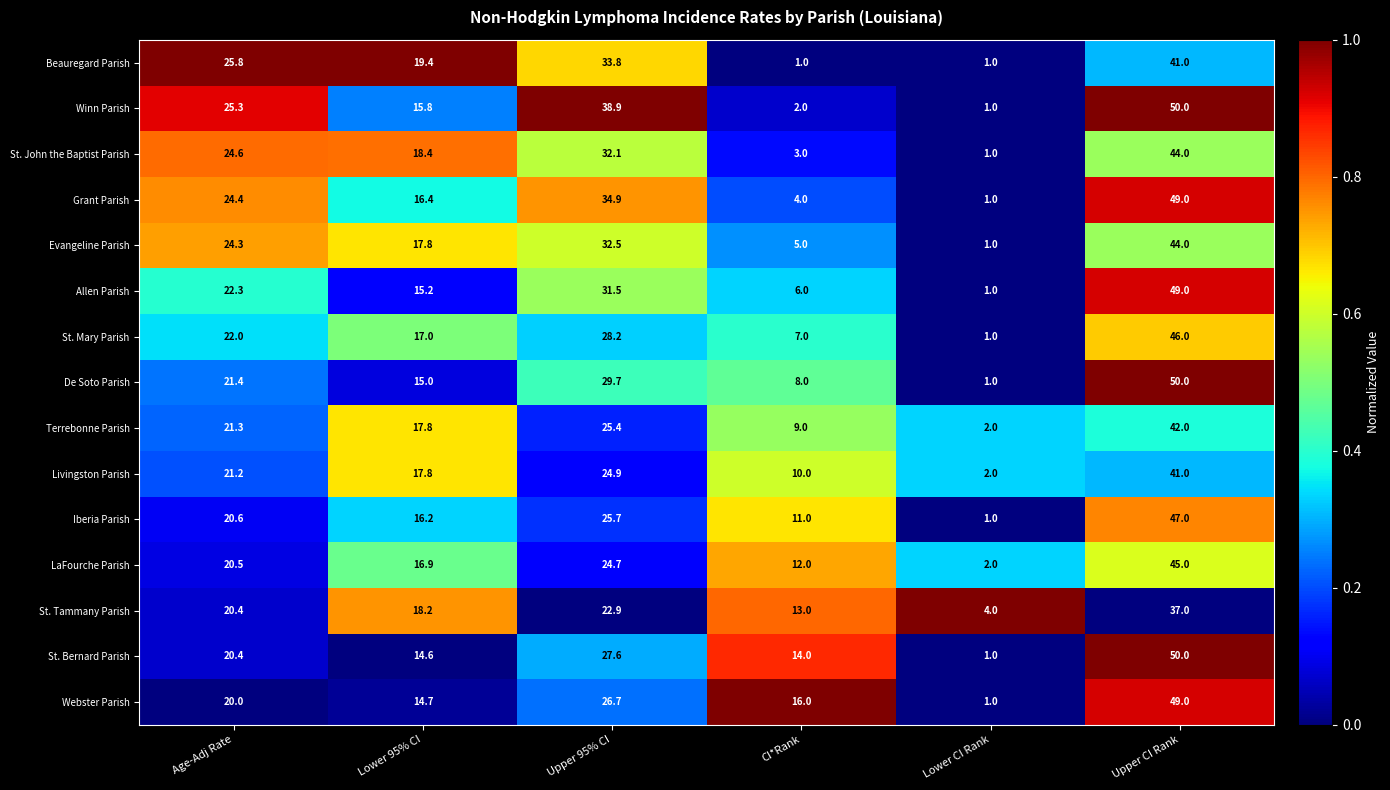

List the labels in order of Terrebonne Parish value, smallest first.

Lower CI Rank, CI*Rank, Lower 95% CI, Age-Adj Rate, Upper 95% CI, Upper CI Rank